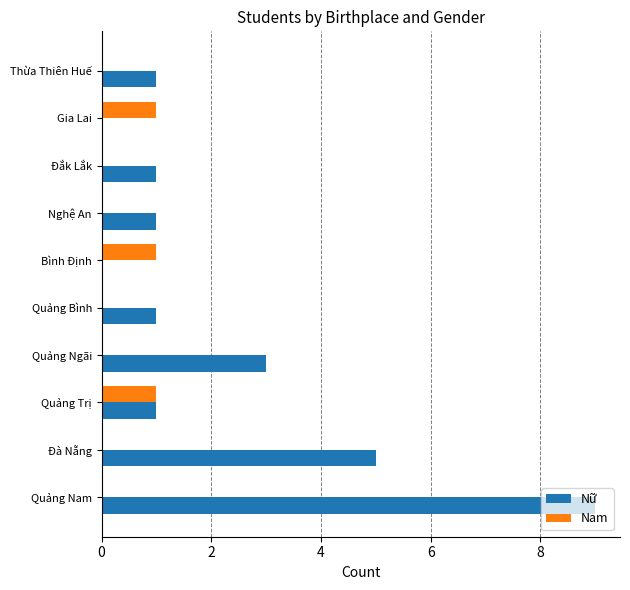

Count the number of data series in this chart.

2